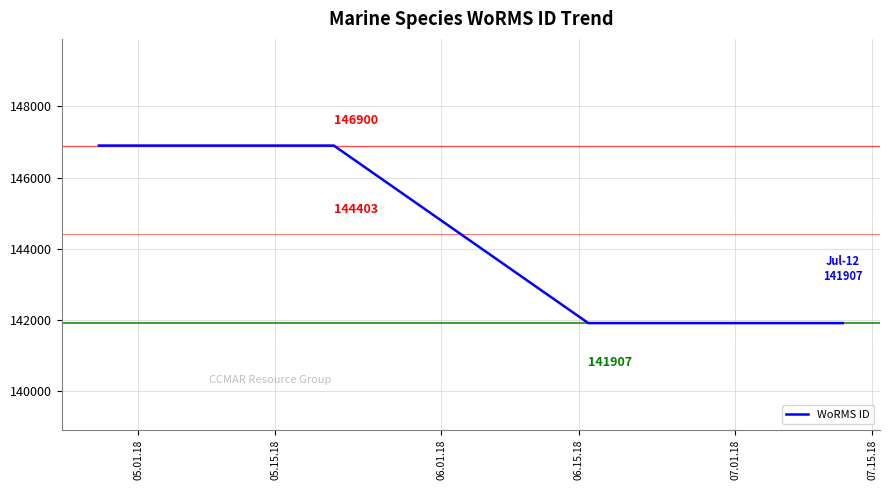

Reading right to left, extract all data points from this chart.

141907	141907	146900	146900